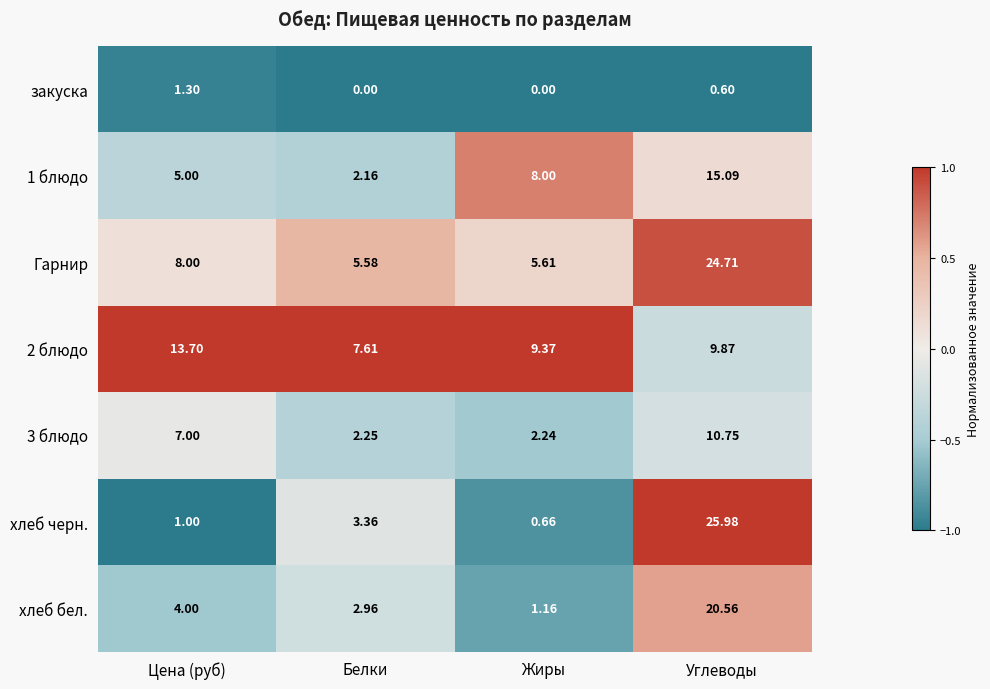

At which label is 1 блюдо closest to 8?

Жиры